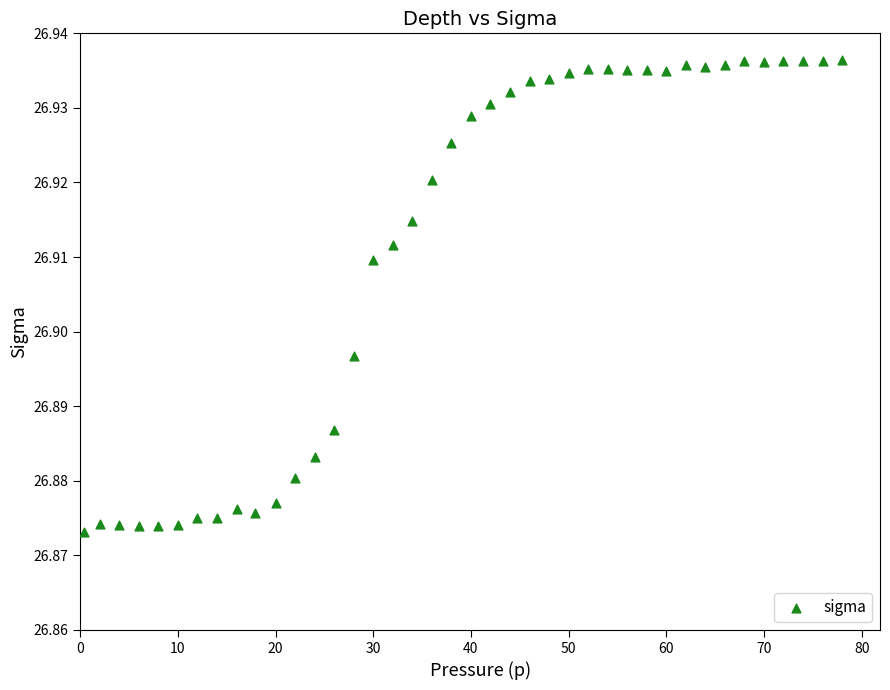

What is the range of X values (max minus min)?

77.6